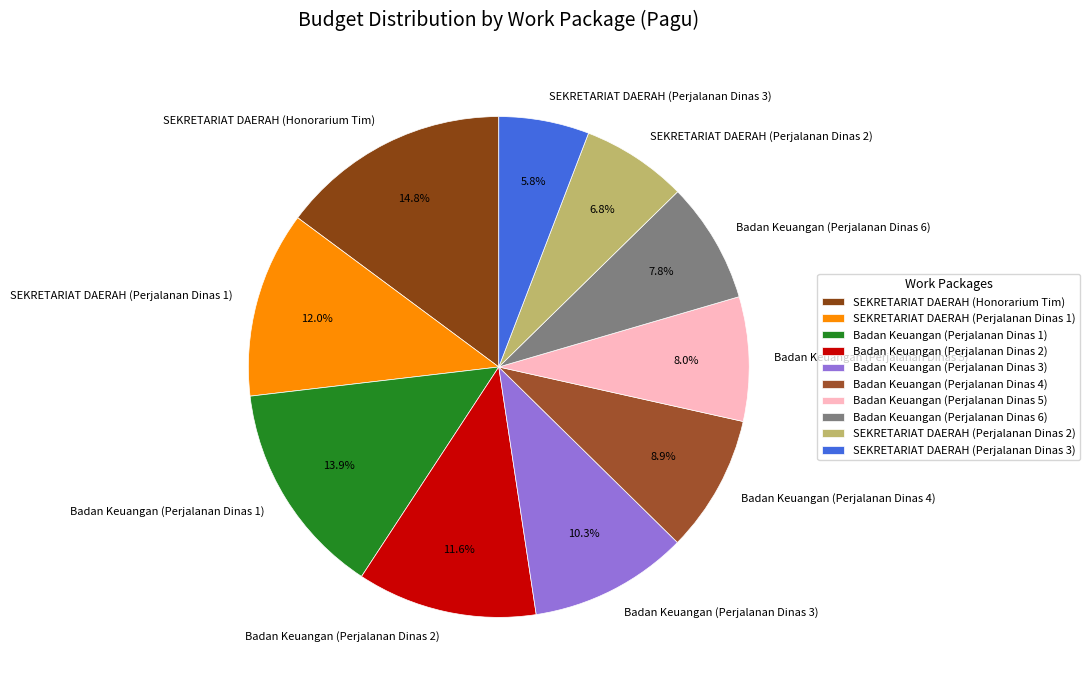

To the nearest percent, what is the combined percentage of SEKRETARIAT DAERAH (Honorarium Tim) and SEKRETARIAT DAERAH (Perjalanan Dinas 3)?

21%